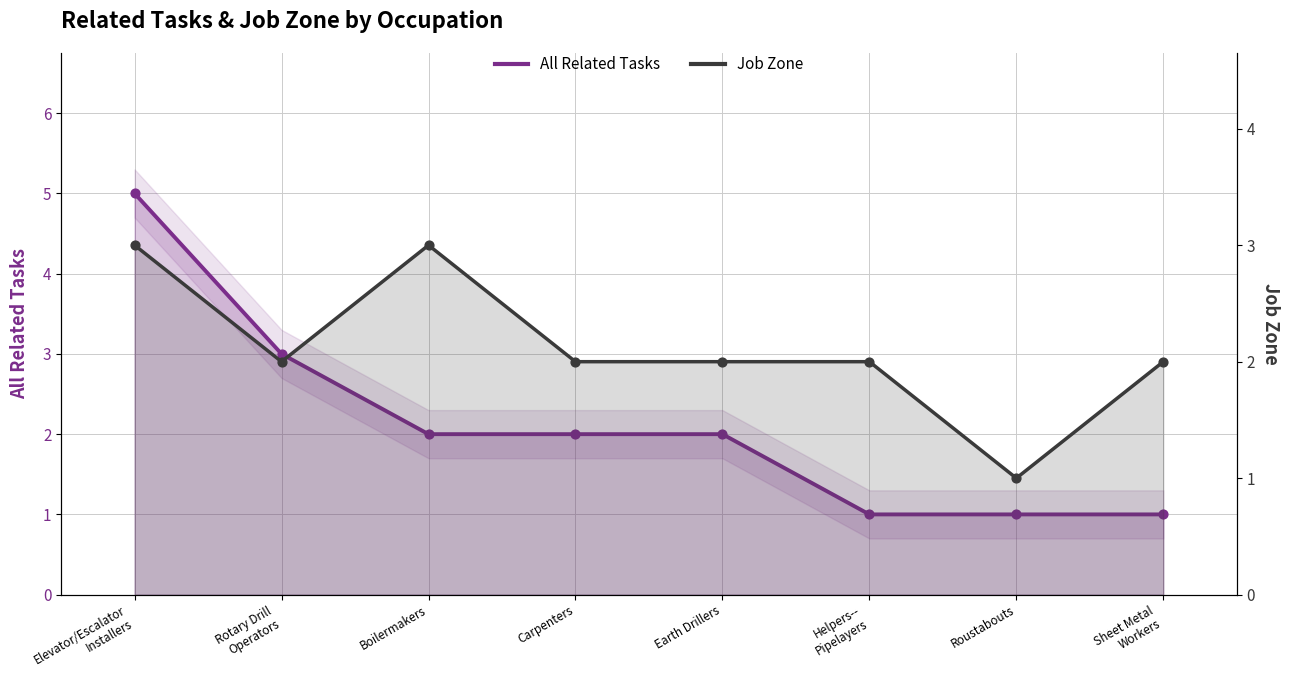

Which series has the largest Y range (max minus min)?

All Related Tasks